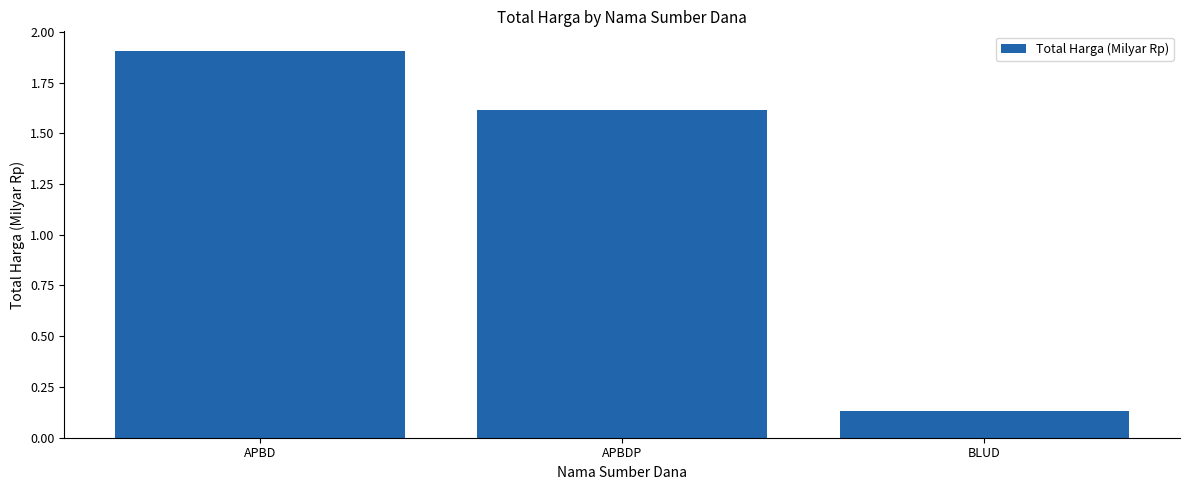

List the labels in order of value, largest first.

APBD, APBDP, BLUD